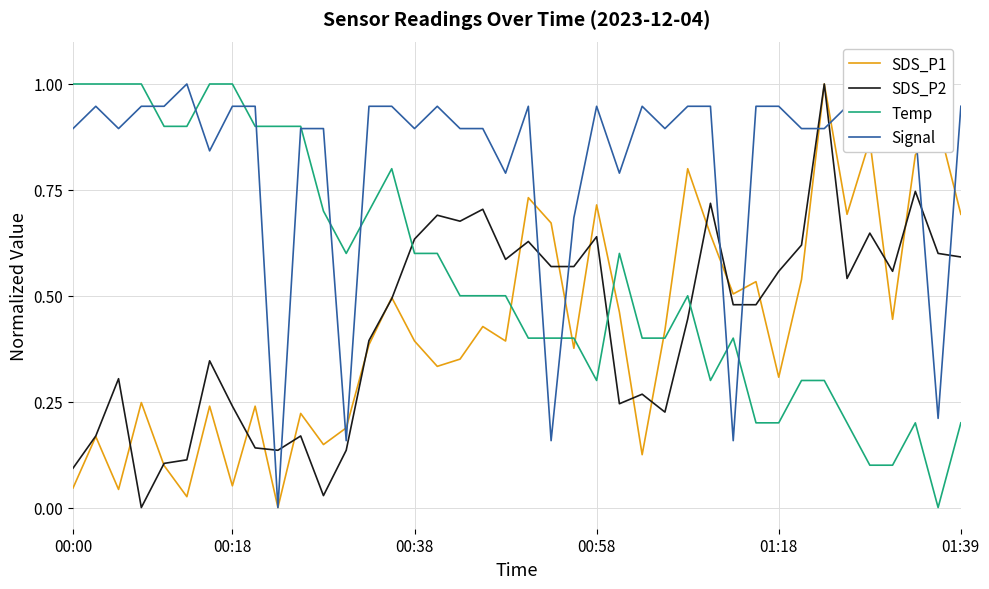

After their last crossing, which series has the higher values: Signal or SDS_P1?

Signal